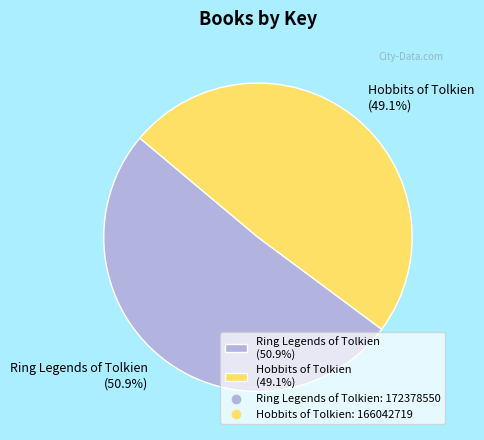

To the nearest percent, what portion does Hobbits of Tolkien represent?

49%